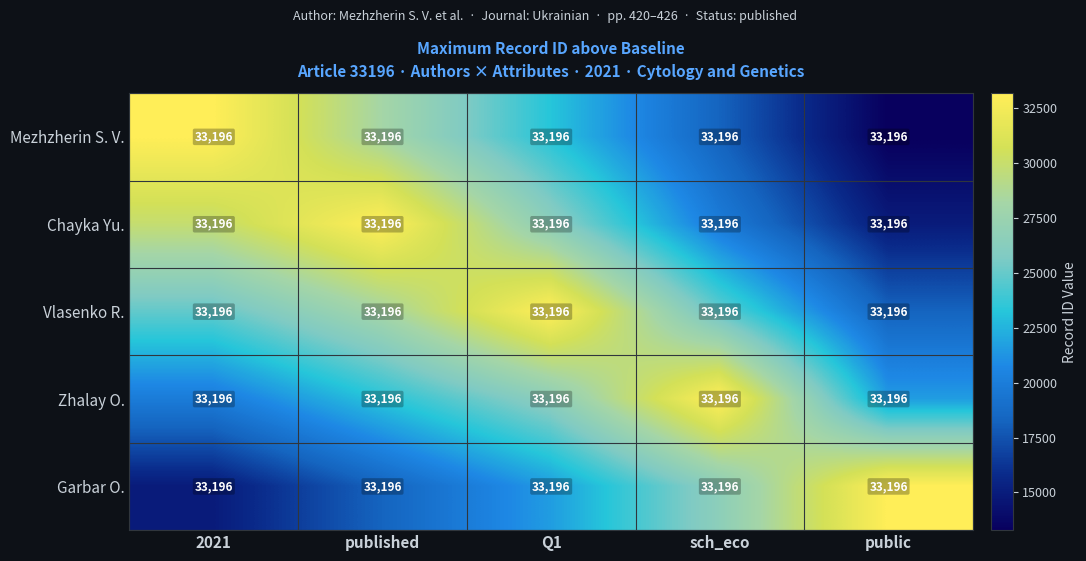

Reading left to right, transcribe all the data shown in this chart.

Mezhzherin S. V.: 2021=33196.0	published=33196.0	Q1=33196.0	sch_eco=33196.0	public=33196.0
Chayka Yu.: 2021=33196.0	published=33196.0	Q1=33196.0	sch_eco=33196.0	public=33196.0
Vlasenko R.: 2021=33196.0	published=33196.0	Q1=33196.0	sch_eco=33196.0	public=33196.0
Zhalay O.: 2021=33196.0	published=33196.0	Q1=33196.0	sch_eco=33196.0	public=33196.0
Garbar O.: 2021=33196.0	published=33196.0	Q1=33196.0	sch_eco=33196.0	public=33196.0